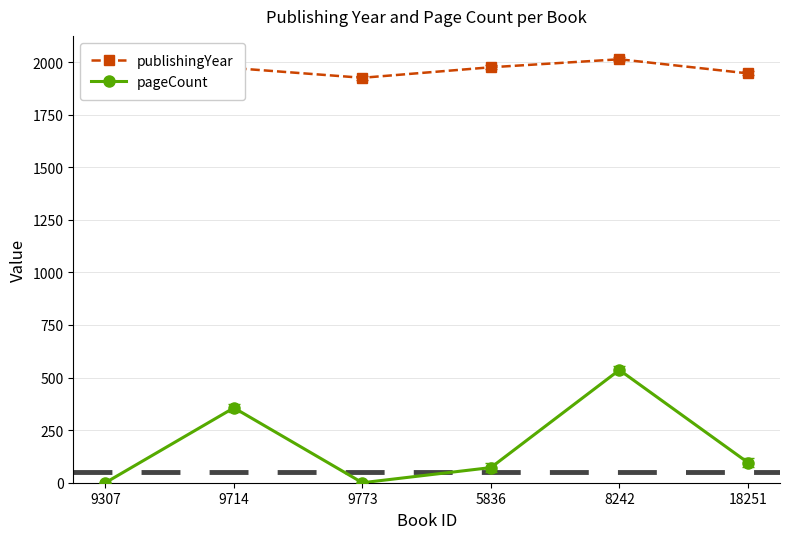

What is the greatest value displayed?

2013